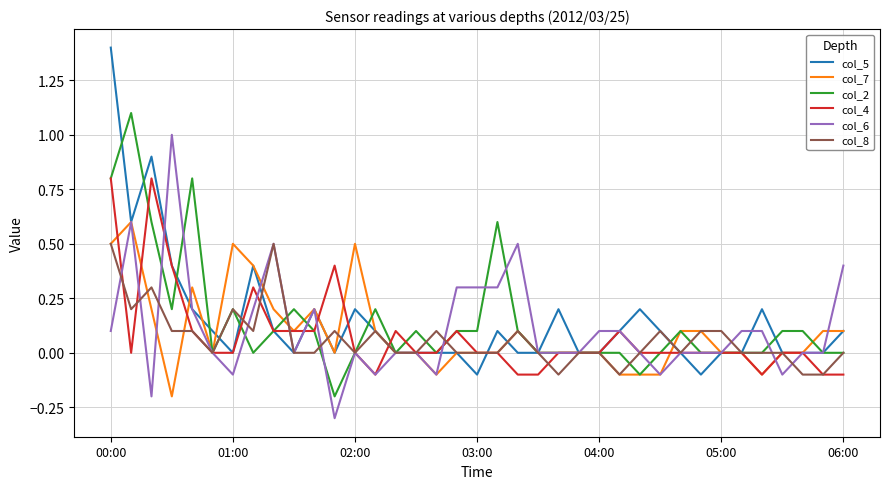

Which series has the largest range (max minus min)?

col_5